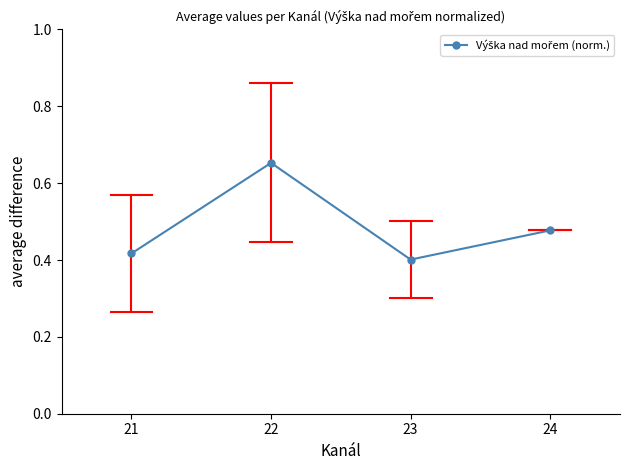

Is it true that the value at 23 is 0.4?

True